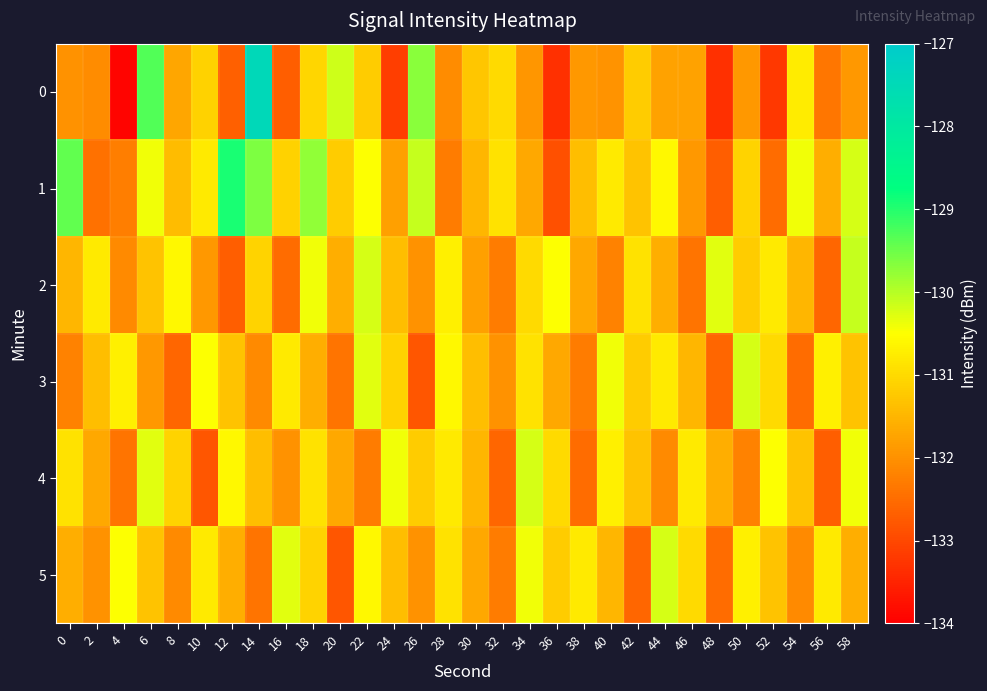

Rank the series by their maximum value, from lowest to highest.

3, 4, 5, 2, 1, 0